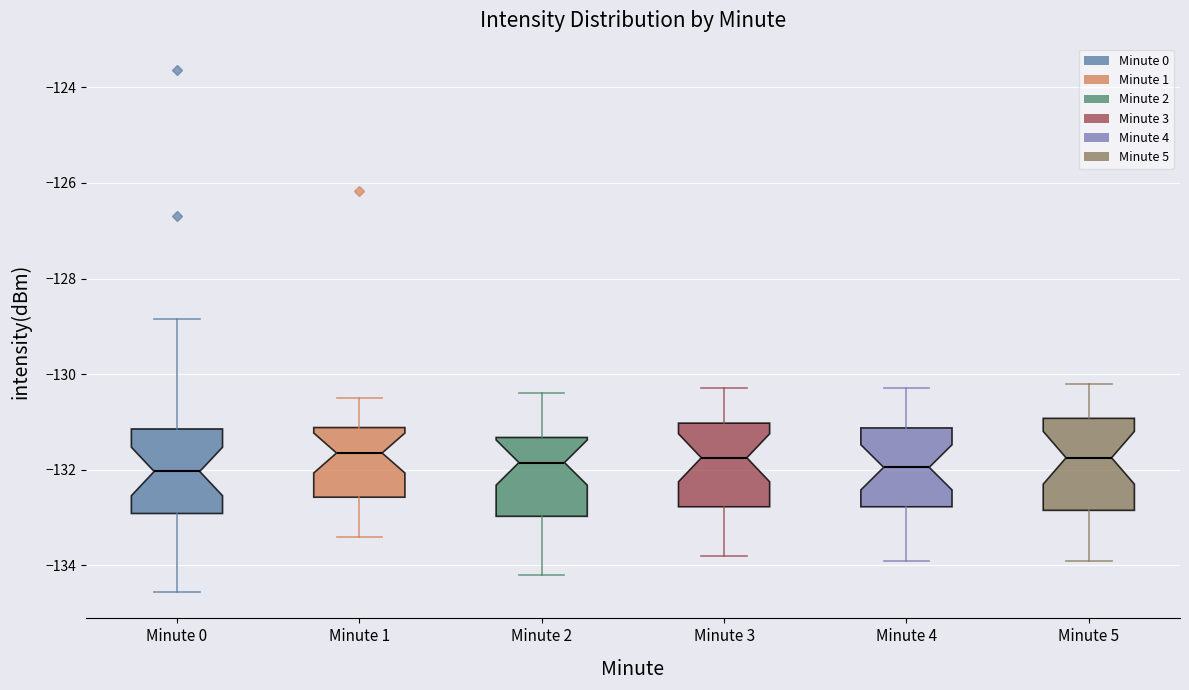

Where is the upper edge of the box for Minute 2 on the y-axis? The values are not printed on the chart, so give them approximately, as read against the axis.

-131.4